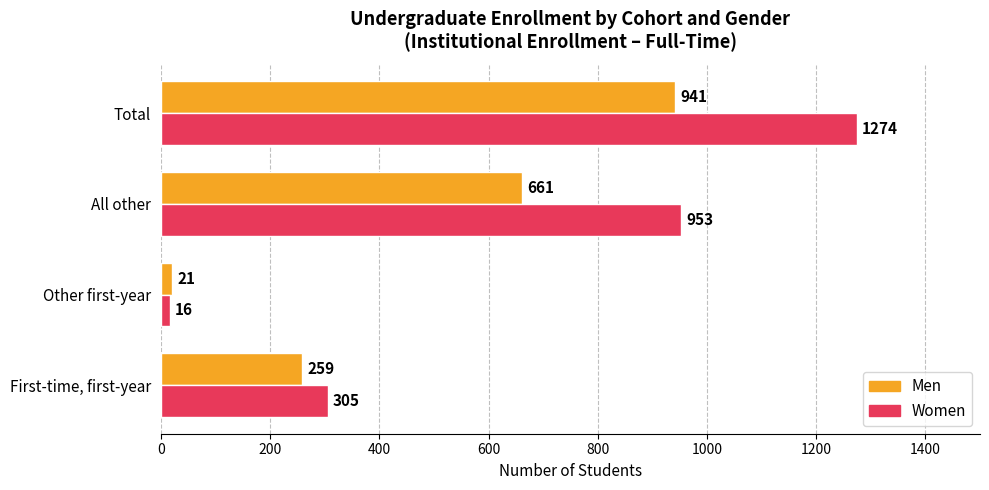

Which series has the widest spread of values?

Women